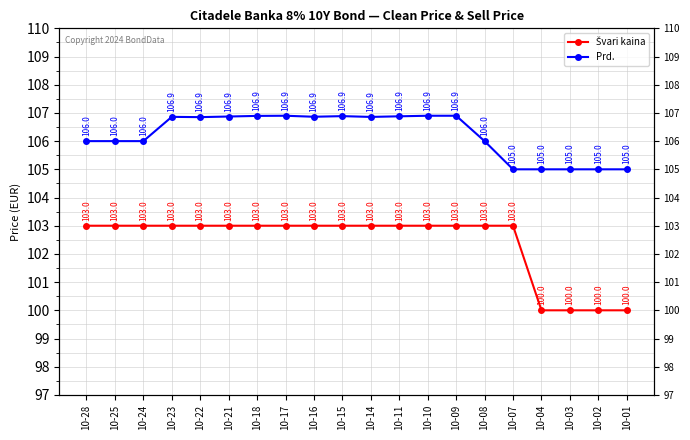

What is the total value across all series at 10-15?

209.9